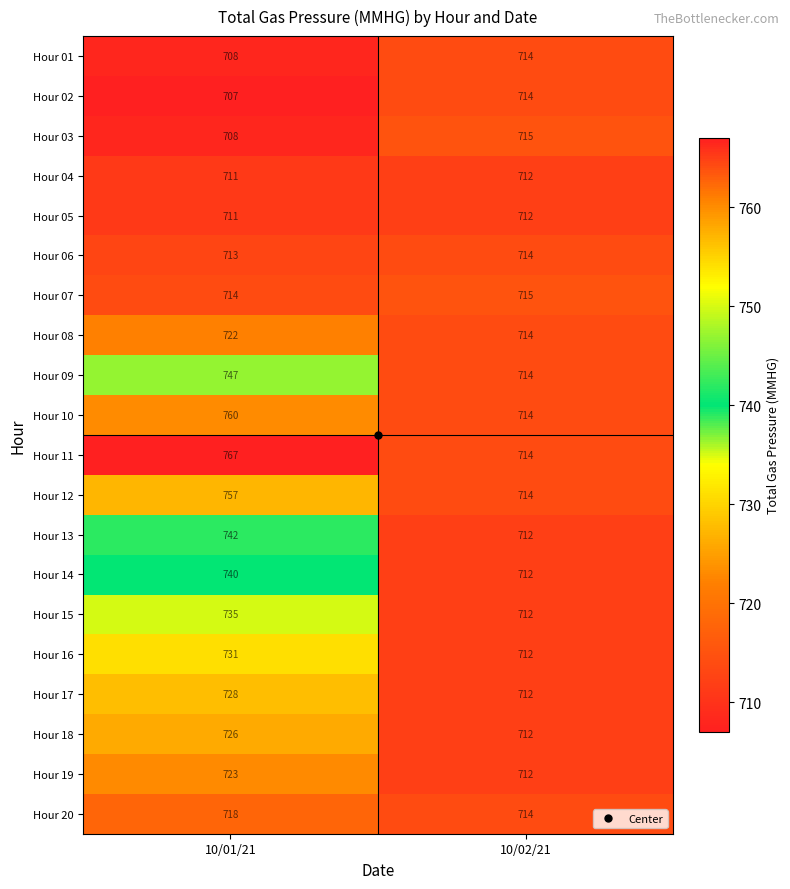

Count the number of categories in the chart.

2